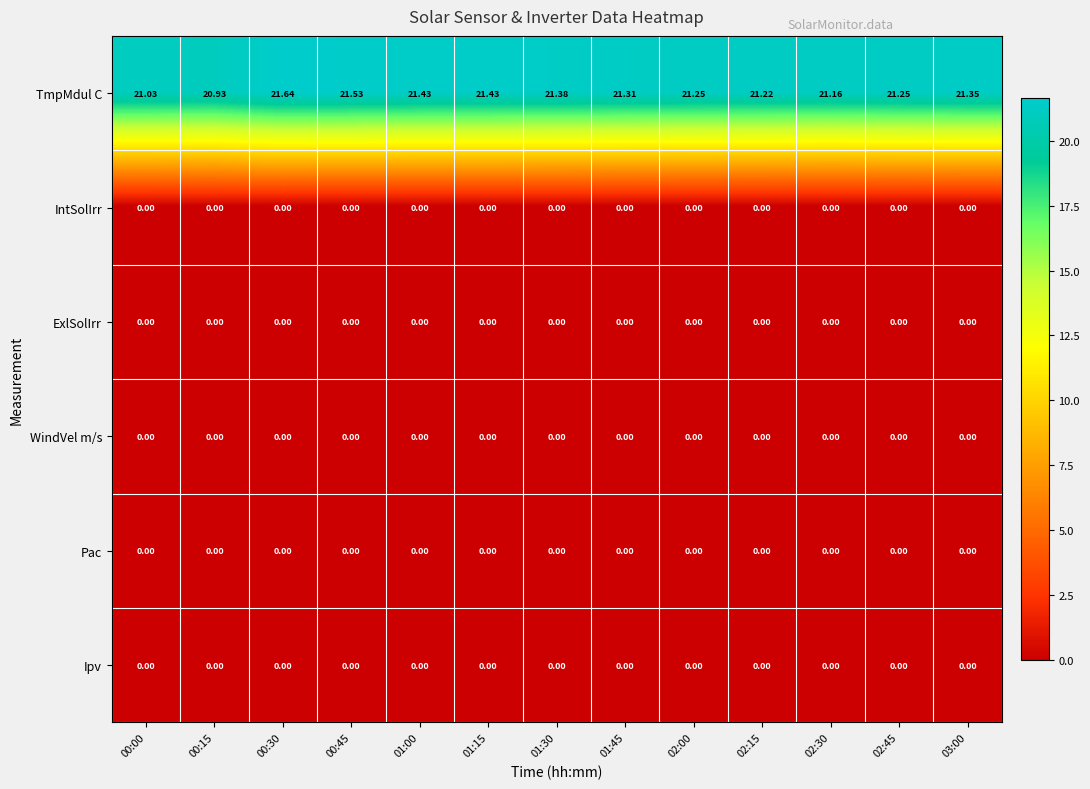

Which series has the largest total across all categories?

TmpMdul C